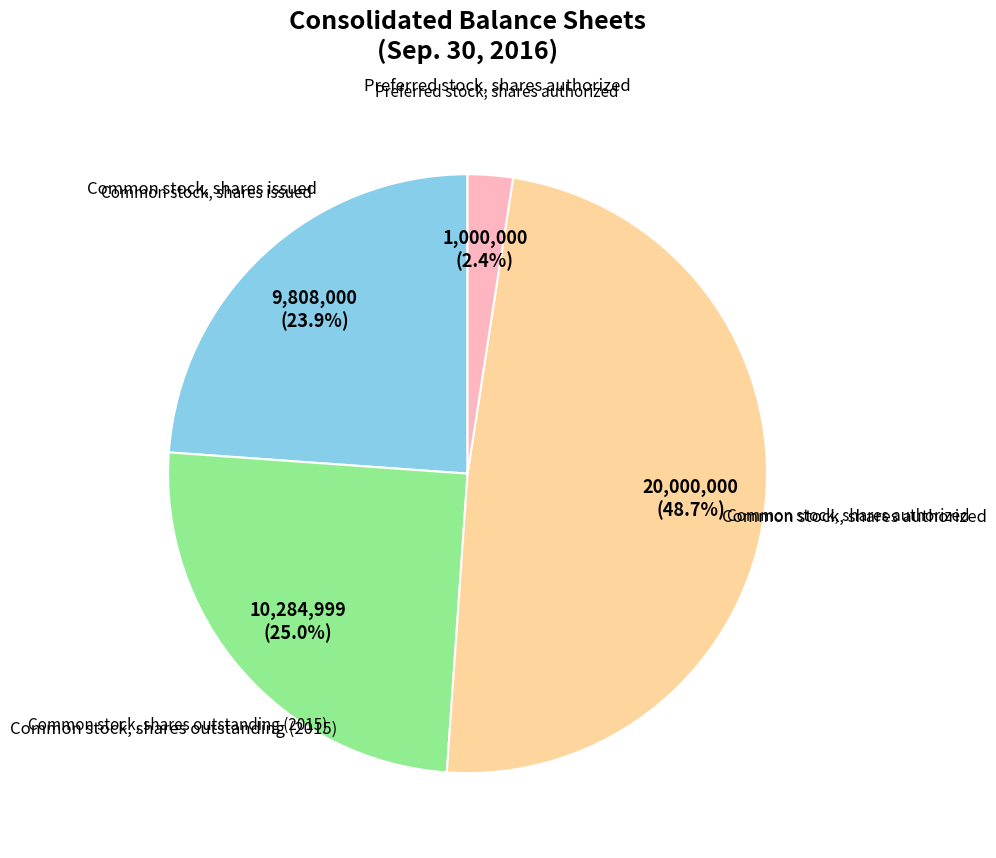

Does any single category account for the majority?

No